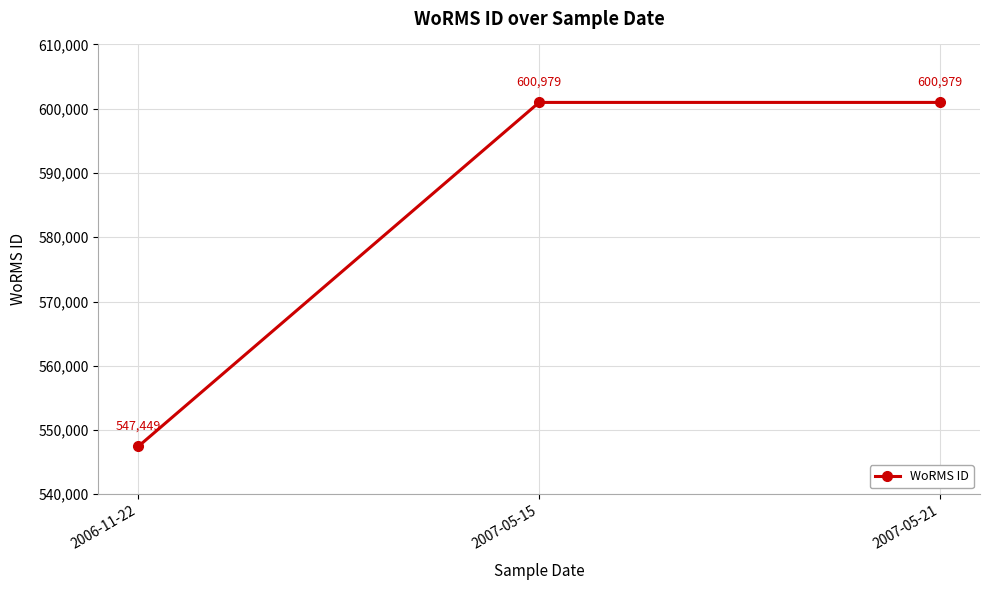

How many data points does each series have?

3